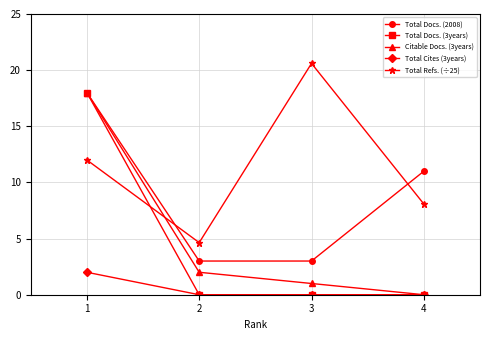

How many series are shown in this chart?

5